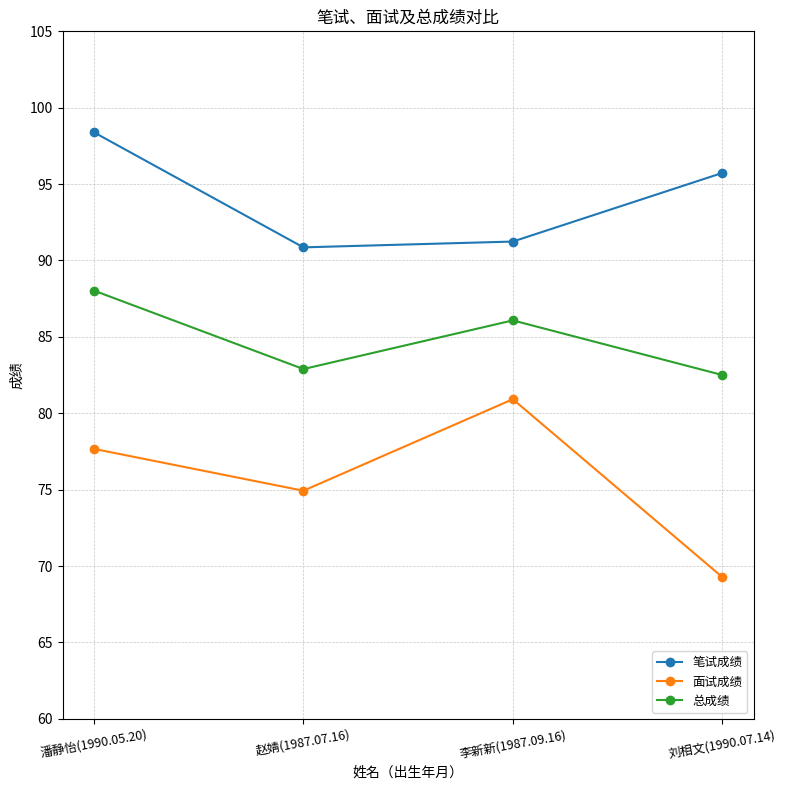

In 笔试成绩, how many points are lower than both neighbors (excluding endpoints)?

1